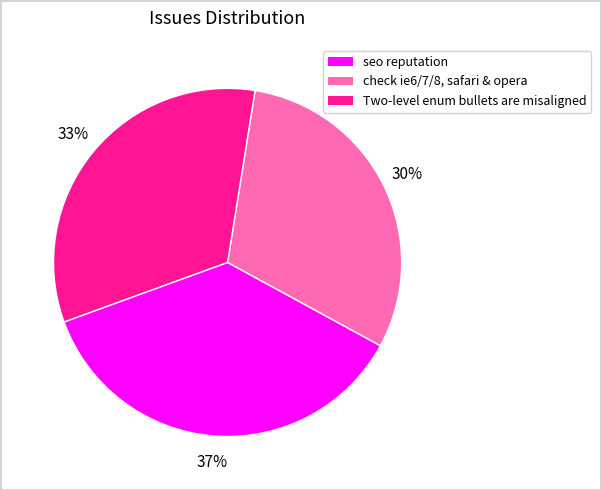

True or false: check ie6/7/8, safari & opera accounts for 30% of the total.

True